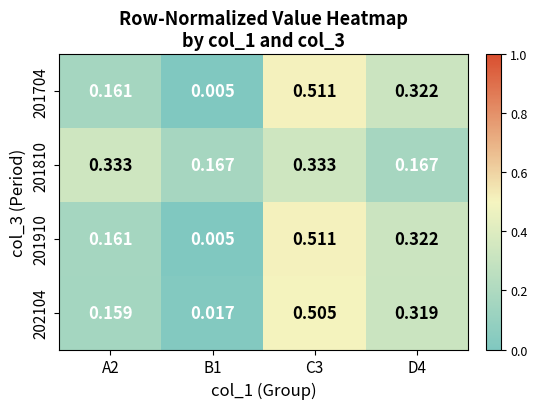

Reading right to left, extract all data points from this chart.

201704: D4=0.3	C3=0.5	B1=0.0	A2=0.2
201810: D4=0.2	C3=0.3	B1=0.2	A2=0.3
201910: D4=0.3	C3=0.5	B1=0.0	A2=0.2
202104: D4=0.3	C3=0.5	B1=0.0	A2=0.2